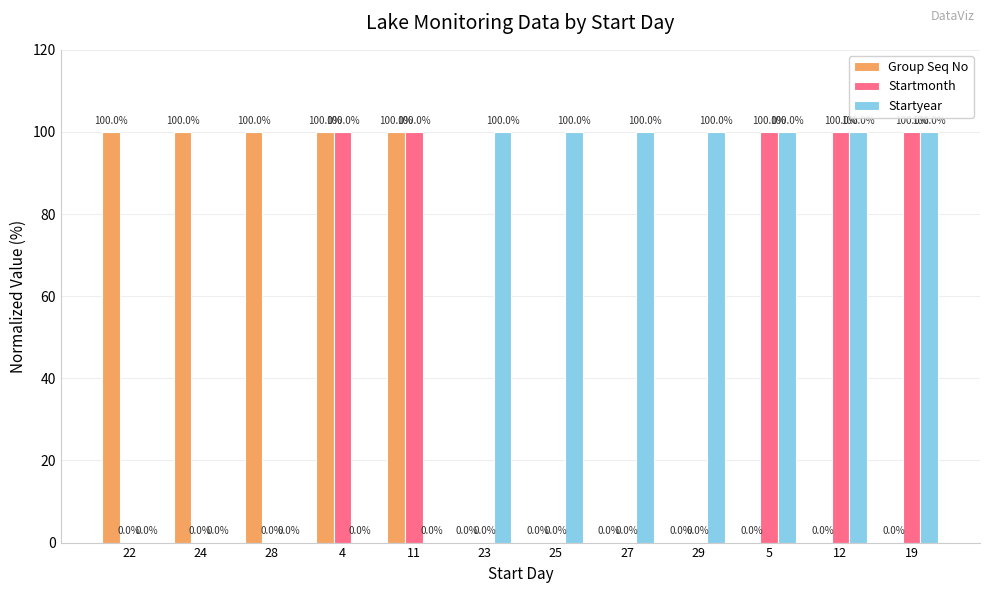

Is it true that Startyear equals 35 at 22?

False